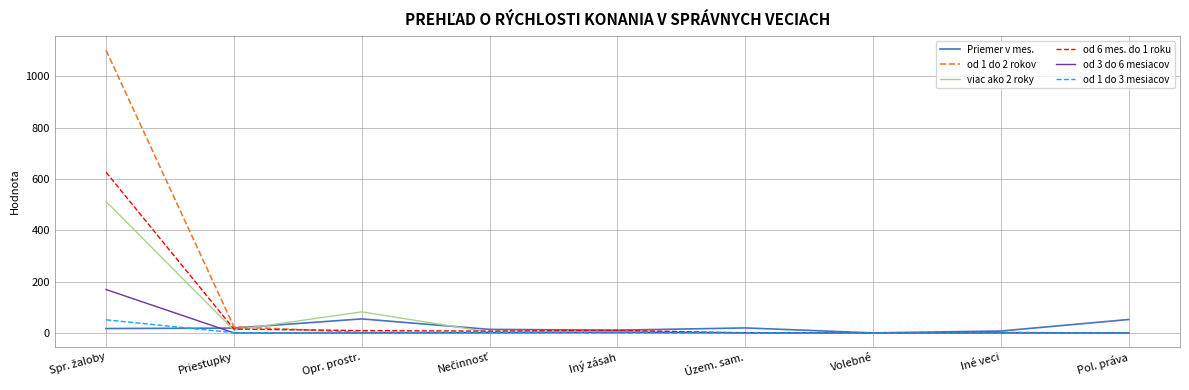

Which series has the widest spread of values?

od 1 do 2 rokov